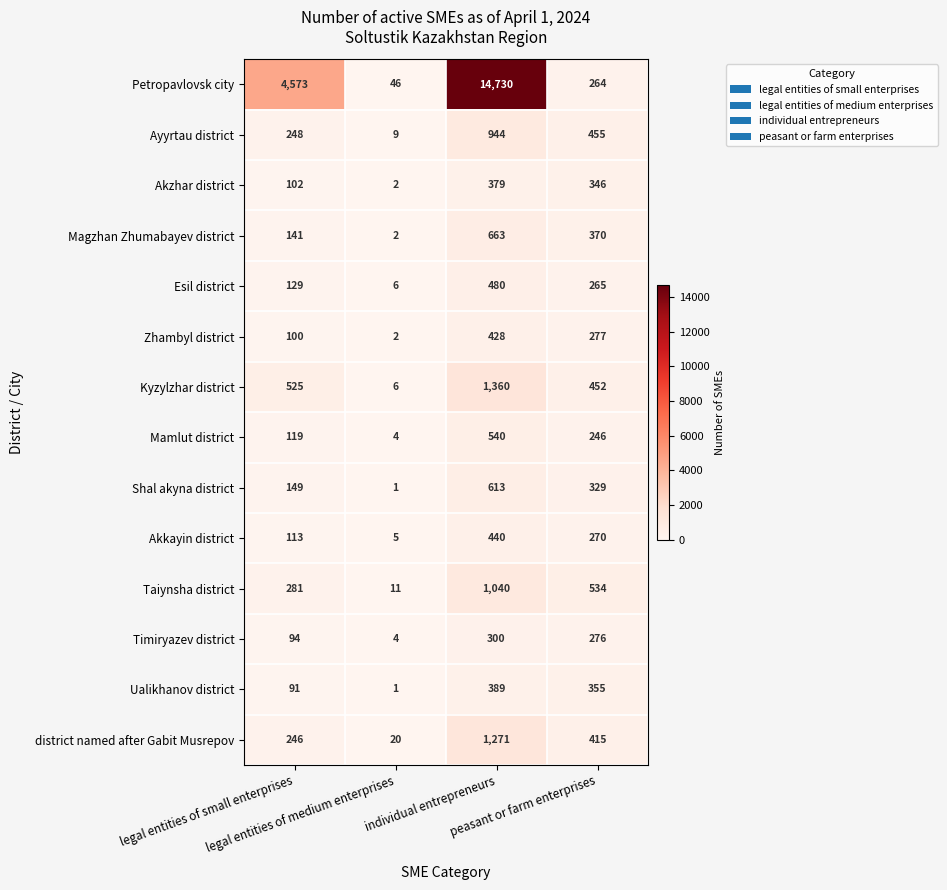

What is the sum of all Akkayin district values?

828